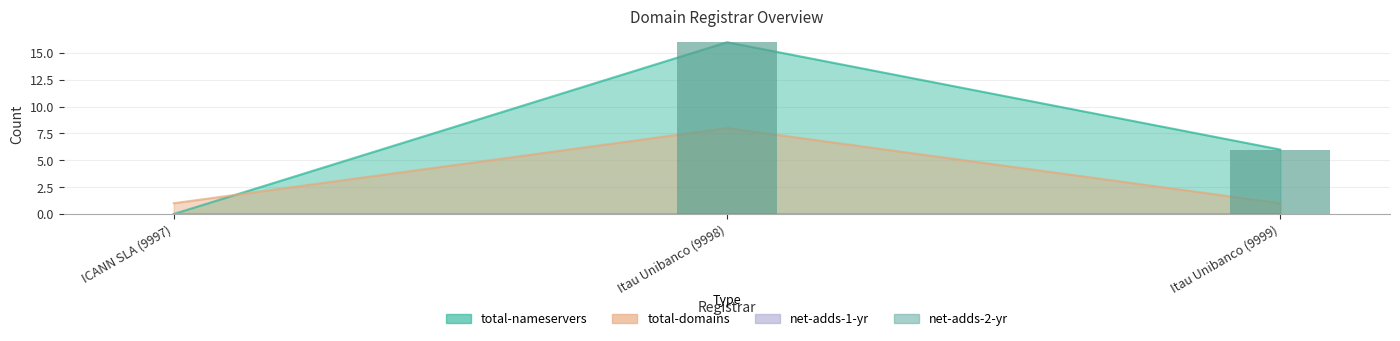

Are the bars grouped side by side (vs. stacked)?

No